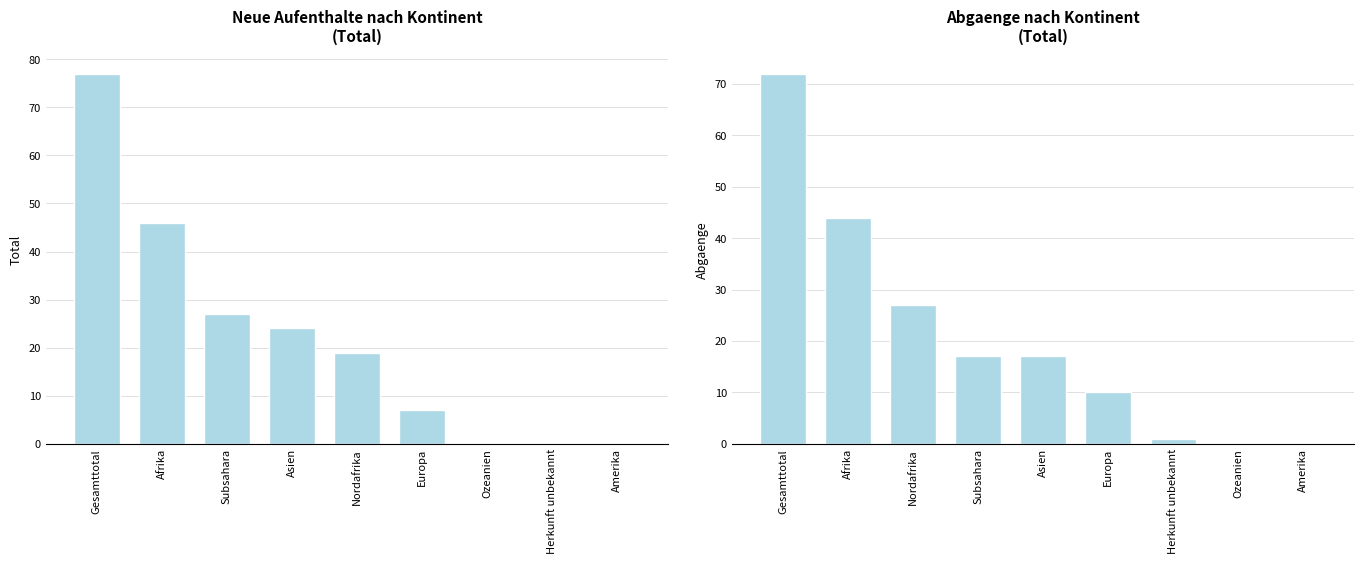

Reading right to left, extract all data points from this chart.

Total (col_1): 0	0	0	7	19	24	27	46	77
Abgaenge Total (col_9): 0	0	1	10	17	17	27	44	72